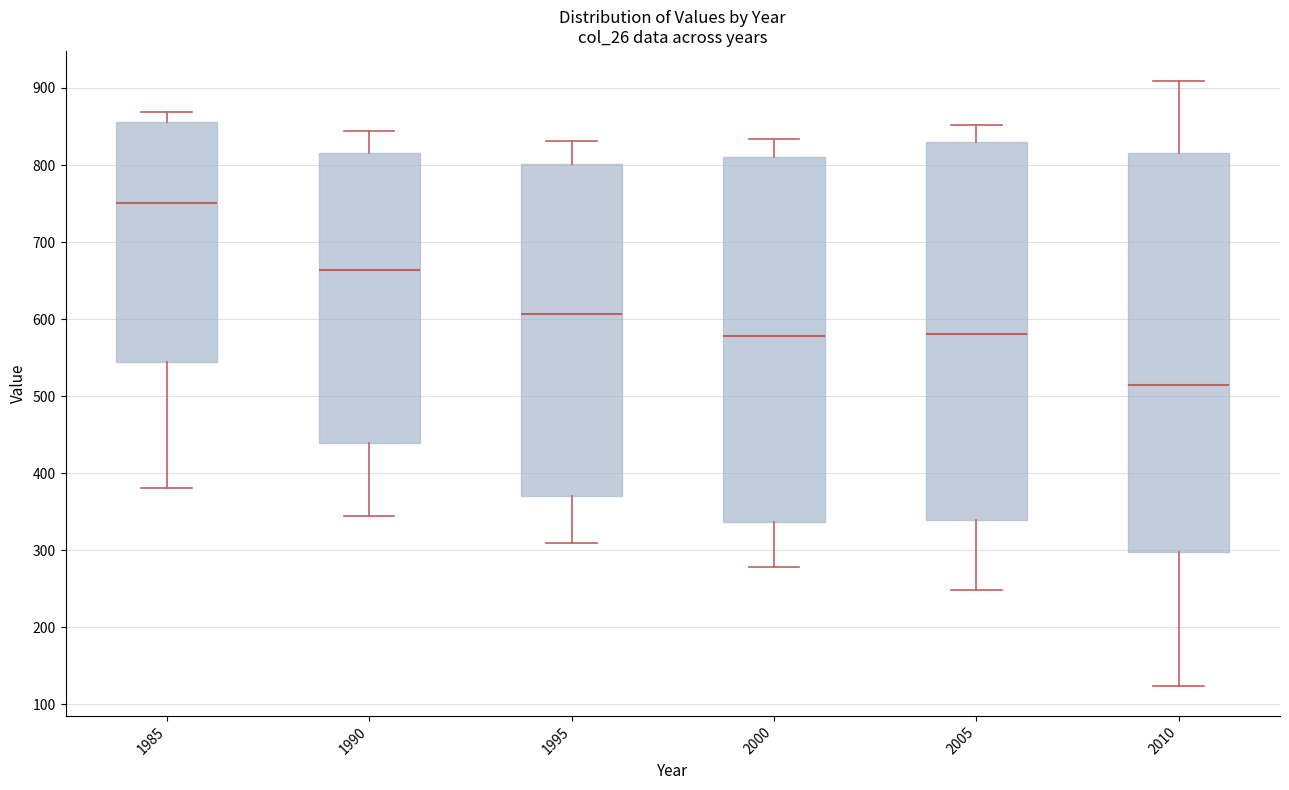

Where is the upper edge of the box at x = 2000 on the y-axis? The values are not printed on the chart, so give them approximately, as read against the axis.

810